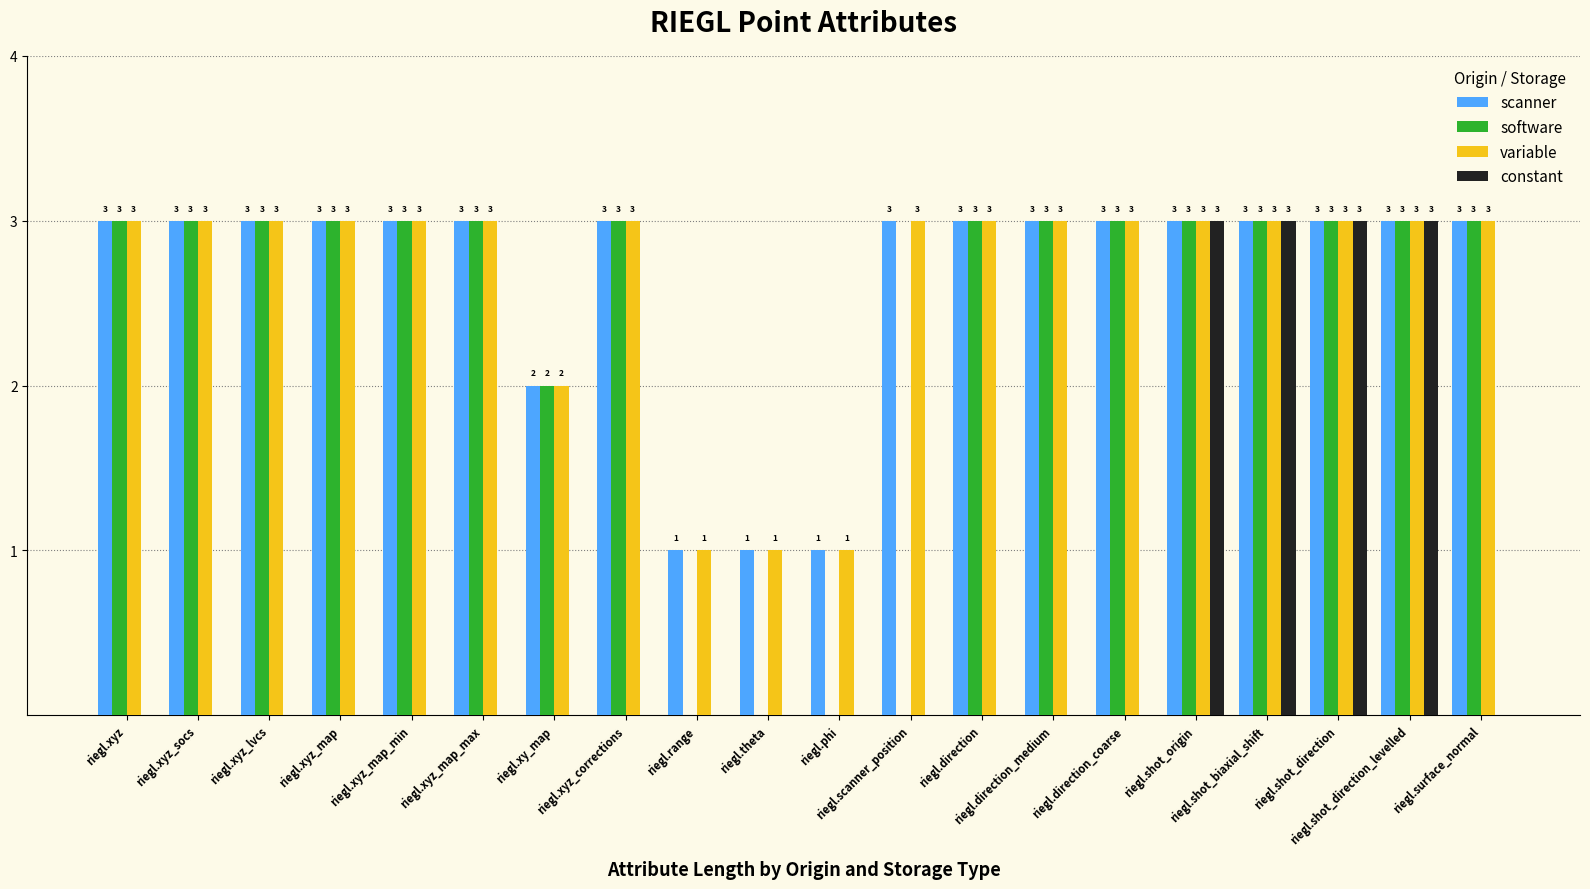

Reading left to right, extract all data points from this chart.

scanner: 3	3	3	3	3	3	2	3	1	1	1	3	3	3	3	3	3	3	3	3
software: 3	3	3	3	3	3	2	3	0	0	0	0	3	3	3	3	3	3	3	3
variable: 3	3	3	3	3	3	2	3	1	1	1	3	3	3	3	3	3	3	3	3
constant: 0	0	0	0	0	0	0	0	0	0	0	0	0	0	0	3	3	3	3	0